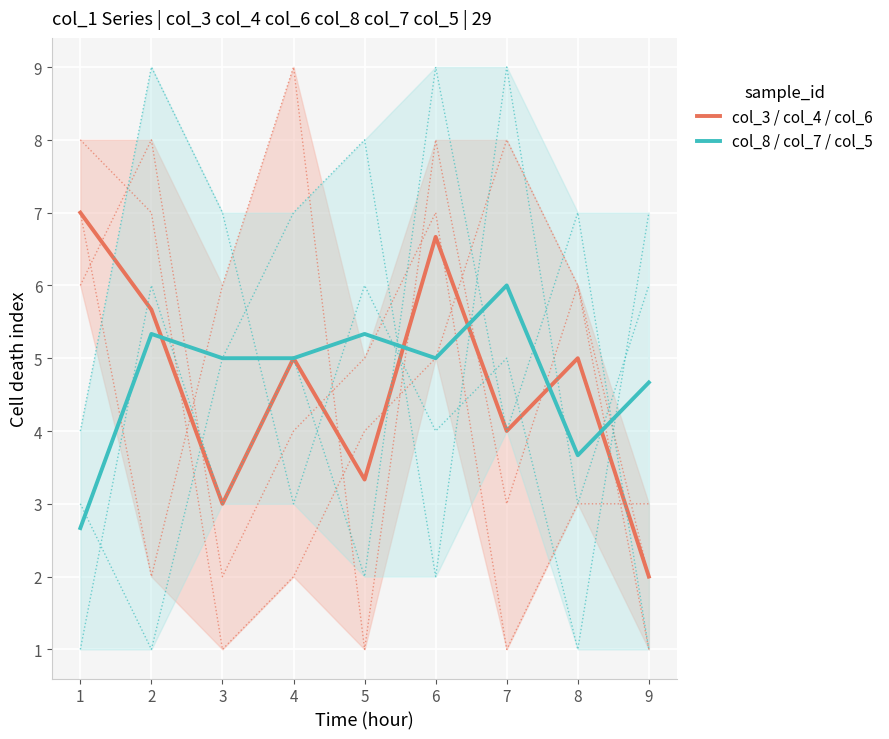

Rank the series by their maximum value, from highest to lowest.

col_3 / col_4 / col_6, col_8 / col_7 / col_5